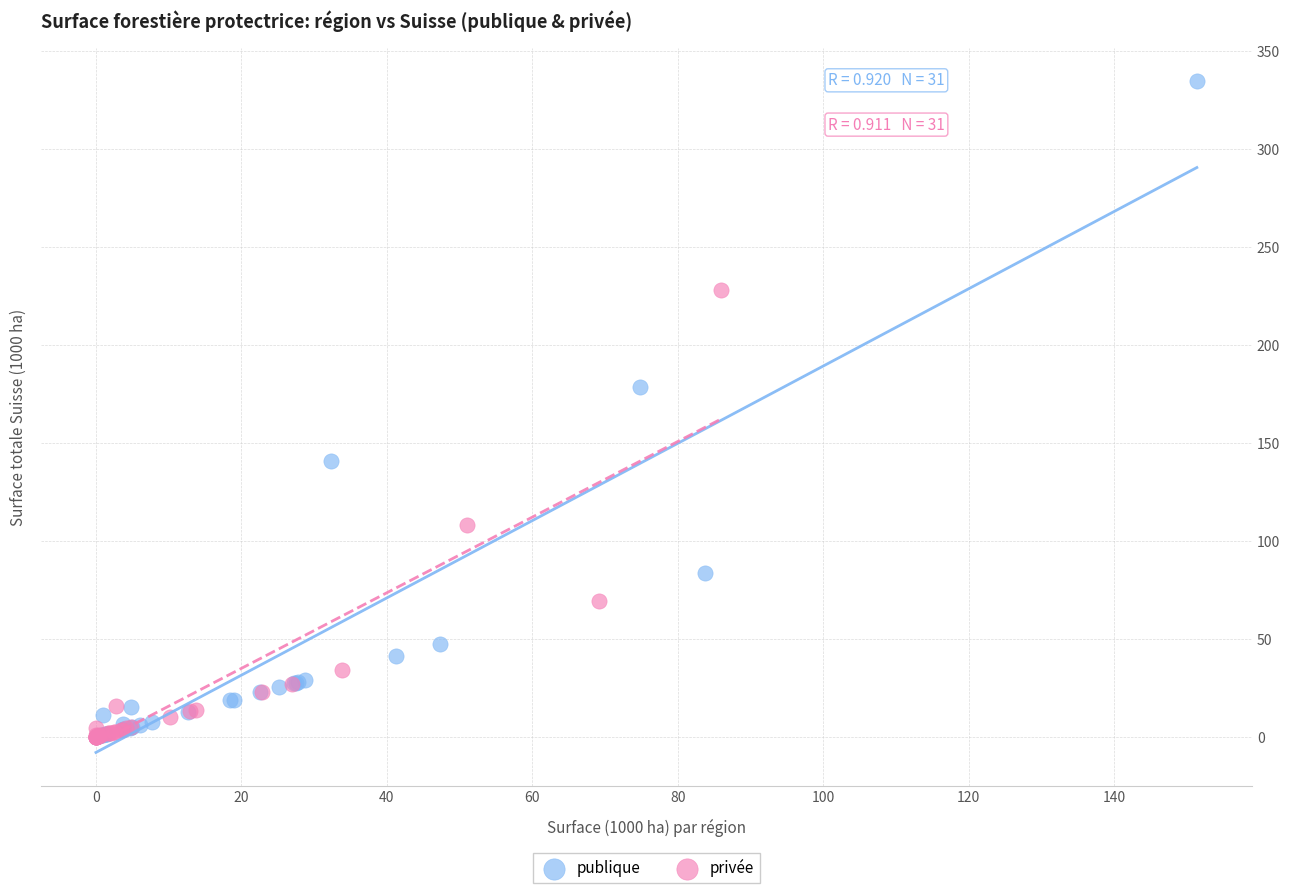

Which series has the widest spread of Y values?

publique